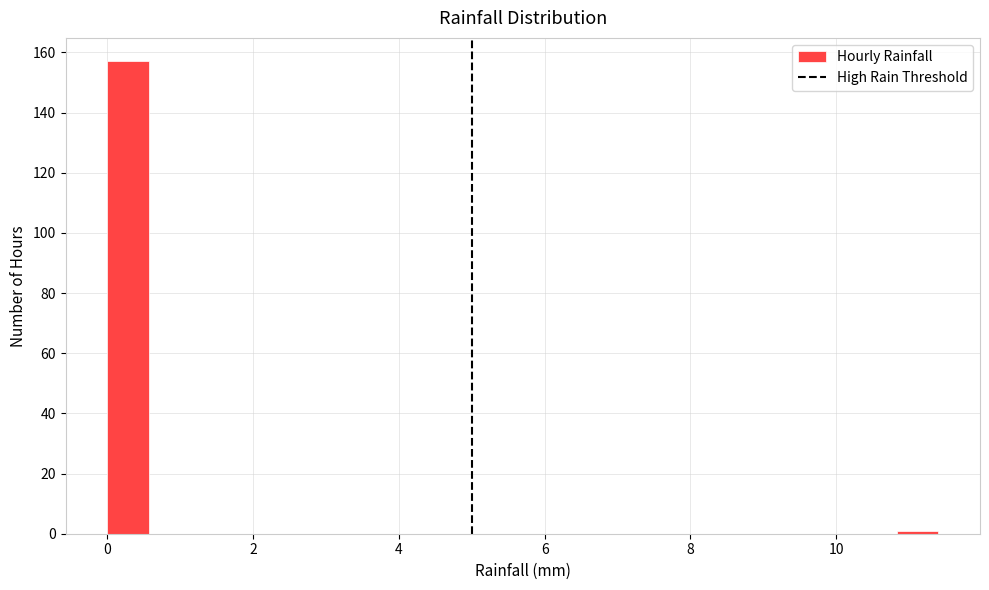

Around what value on the x-axis is the tallest bar? Give the approximate position of its centre, as read against the axis.

0.2